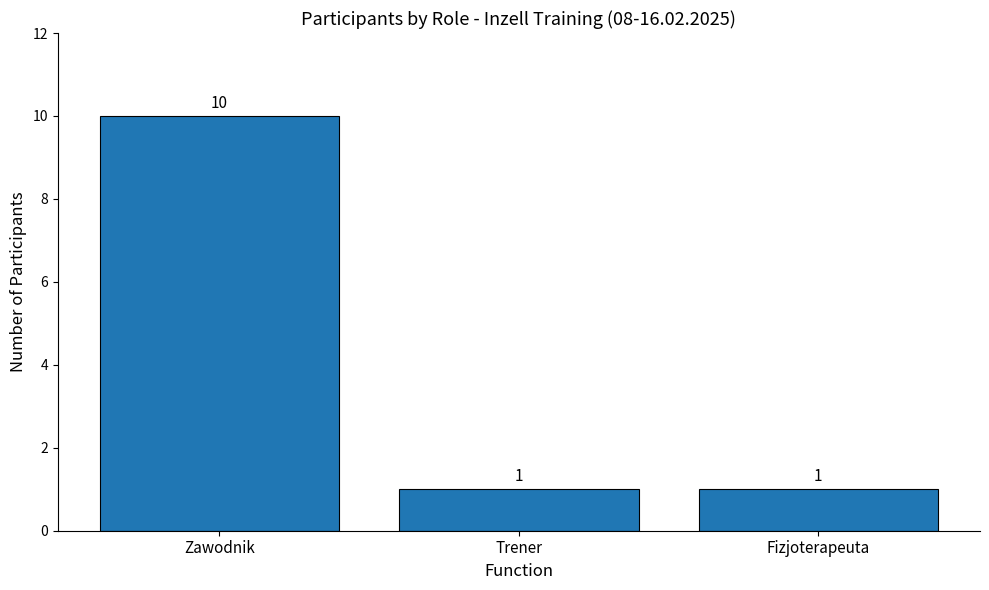

Between Trener and Zawodnik, which is larger?

Zawodnik